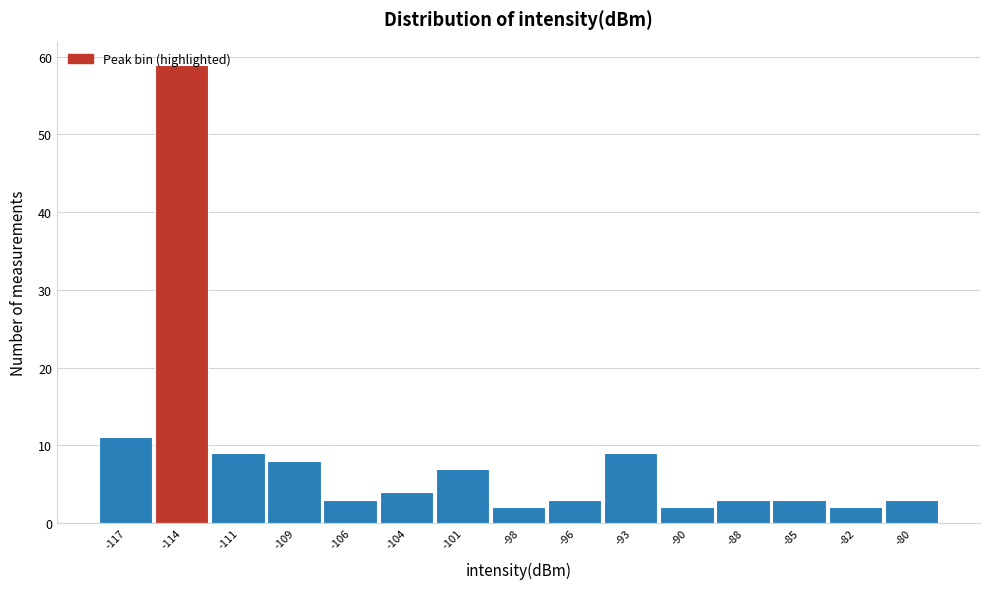

What is the greatest value displayed?

59